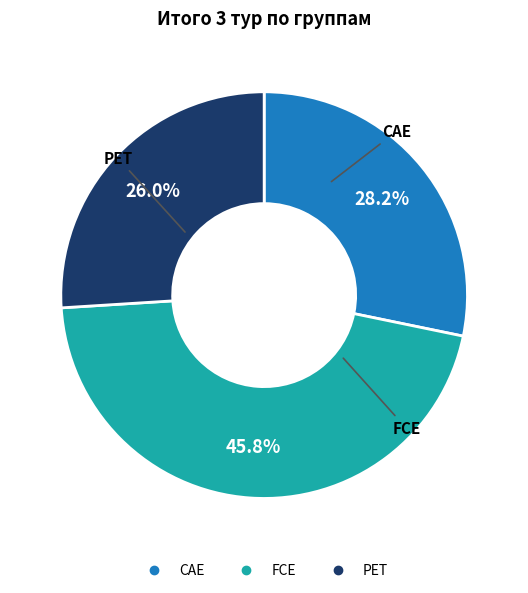

Is there a majority slice in this chart?

No